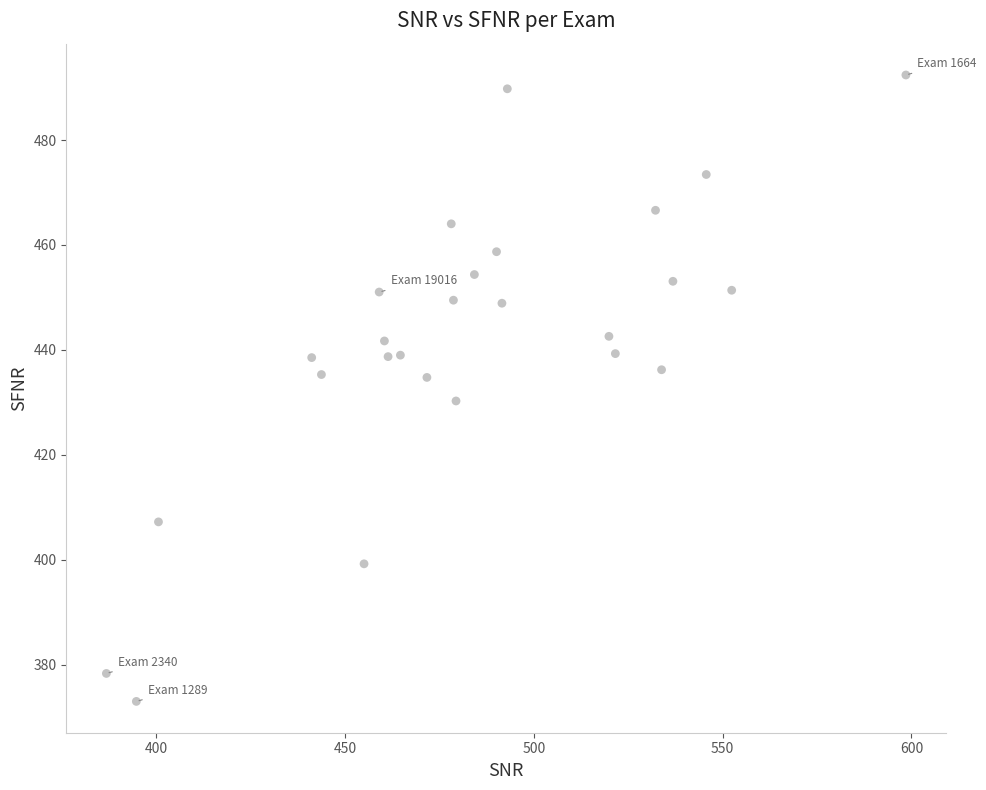

What is the range of Y values (max minus min)?

119.4